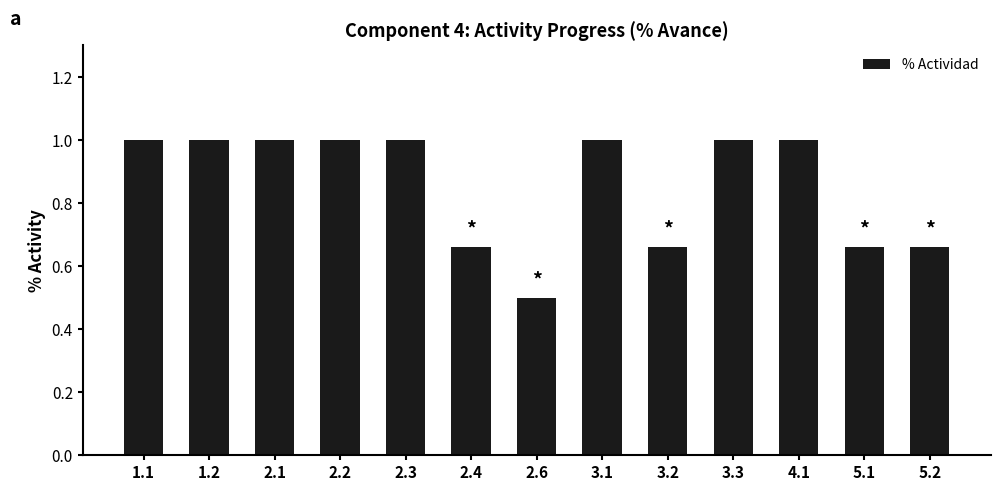

Where is the data nearest to the value 0?

2.6